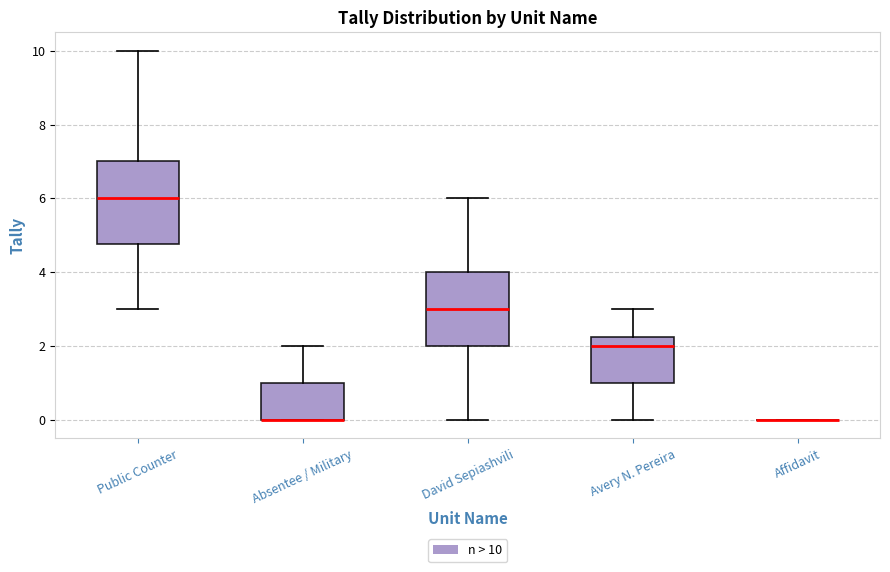

Reading left to right, transcribe this box plot: for each box, give where its median line is, the range the box spans, and where its two whiskers end, as read against the y-axis. The values are not printed on the chart, so give them approximately, as read against the axis.

Public Counter: median 6.0, box 4.8 to 7.0, whiskers 3.0 to 10.0
Absentee / Military: median 0.0 (drawn on the box's lower edge), box 0.0 to 1.0, whiskers 0.0 to 2.0
David Sepiashvili: median 3.0, box 2.0 to 4.0, whiskers 0.0 to 6.0
Avery N. Pereira: median 2.0, box 1.0 to 2.2, whiskers 0.0 to 3.0
Affidavit: box collapsed to a line at 0.0, whiskers 0.0 to 0.0